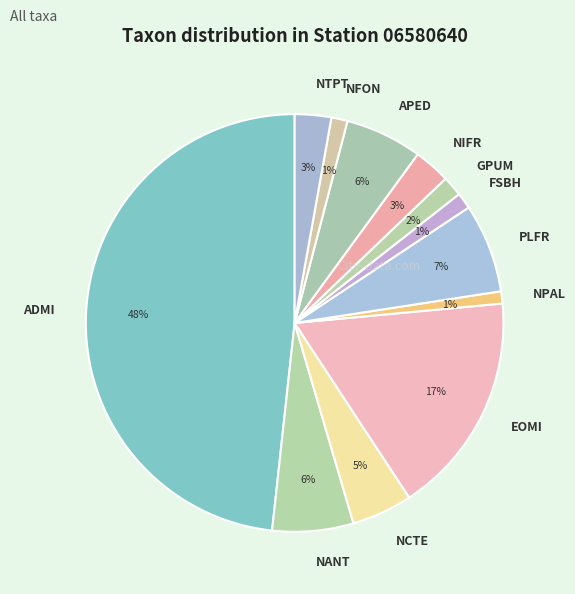

Which slice is the largest?

ADMI